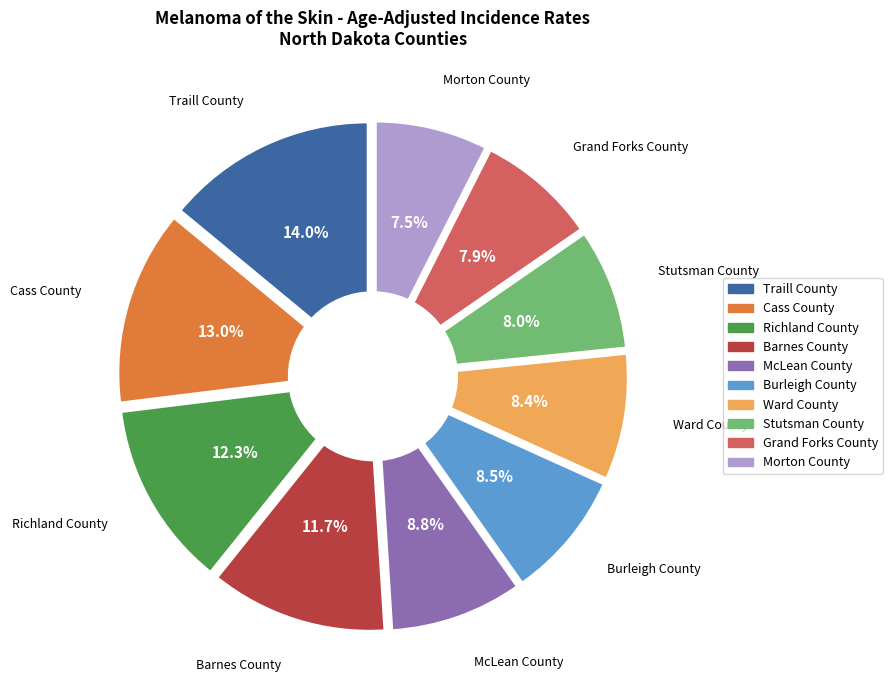

How many slices are in this pie chart?

10